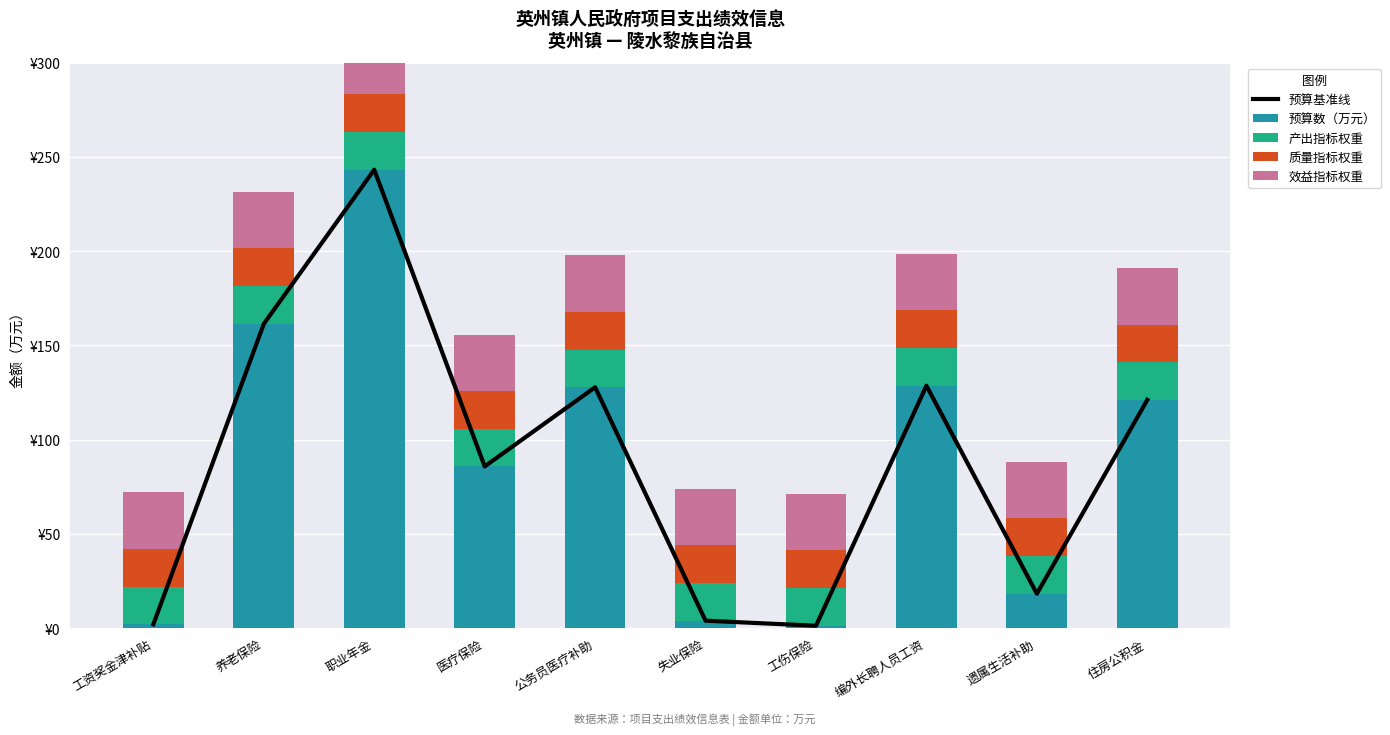

Is the value of 质量指标权重 at 遗属生活补助 greater than the value of 预算数（万元） at 遗属生活补助?

Yes